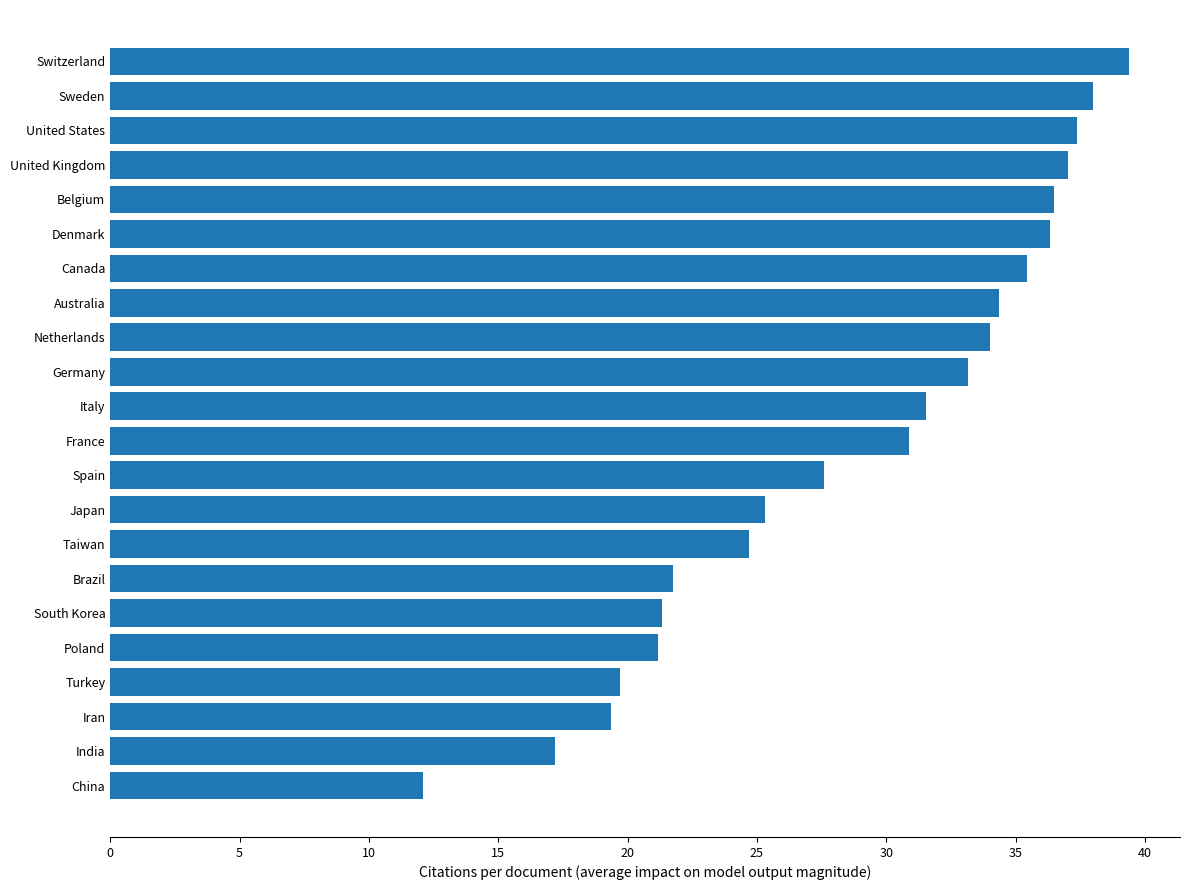

How many series are shown in this chart?

1